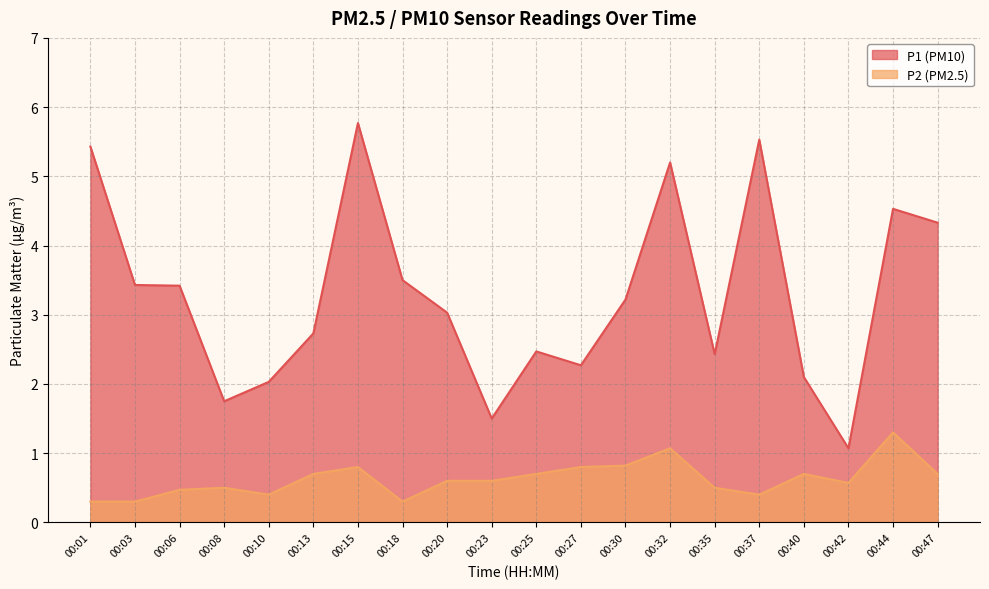

Rank the series by their maximum value, from lowest to highest.

P2 (PM2.5), P1 (PM10)